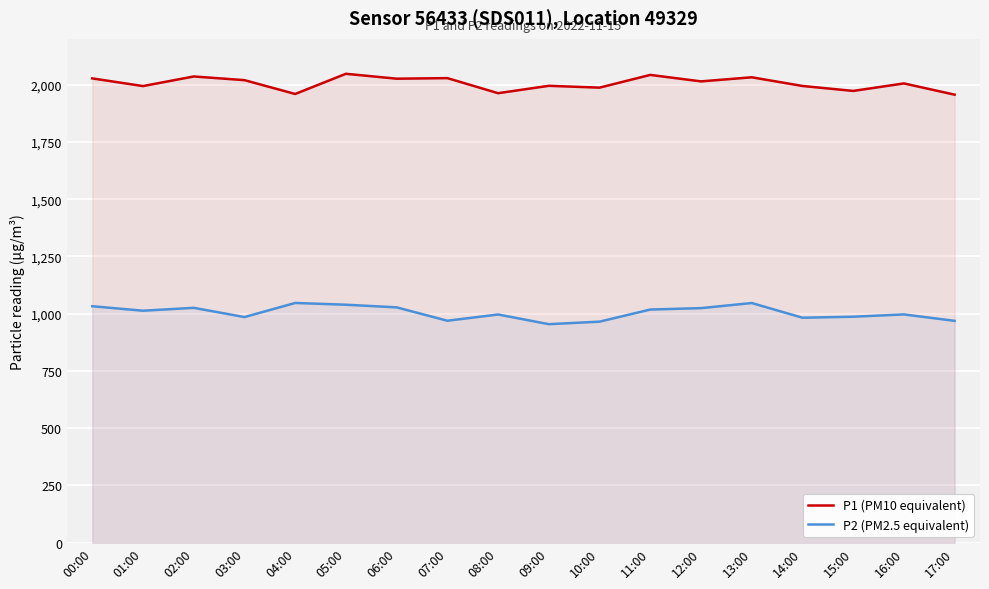

Reading right to left, extract all data points from this chart.

P1 (PM10 equivalent): 17:00=1956.3	16:00=2005.4	15:00=1972.6	14:00=1994.2	13:00=2032.2	12:00=2014.3	11:00=2042.6	10:00=1987.0	09:00=1994.9	08:00=1962.7	07:00=2028.5	06:00=2026.0	05:00=2047.5	04:00=1959.3	03:00=2019.6	02:00=2035.8	01:00=1993.8	00:00=2027.3
P2 (PM2.5 equivalent): 17:00=968.8	16:00=996.9	15:00=986.9	14:00=982.5	13:00=1046.7	12:00=1024.4	11:00=1018.2	10:00=965.3	09:00=954.3	08:00=996.6	07:00=969.4	06:00=1027.7	05:00=1039.2	04:00=1047.0	03:00=985.4	02:00=1025.7	01:00=1013.1	00:00=1032.7